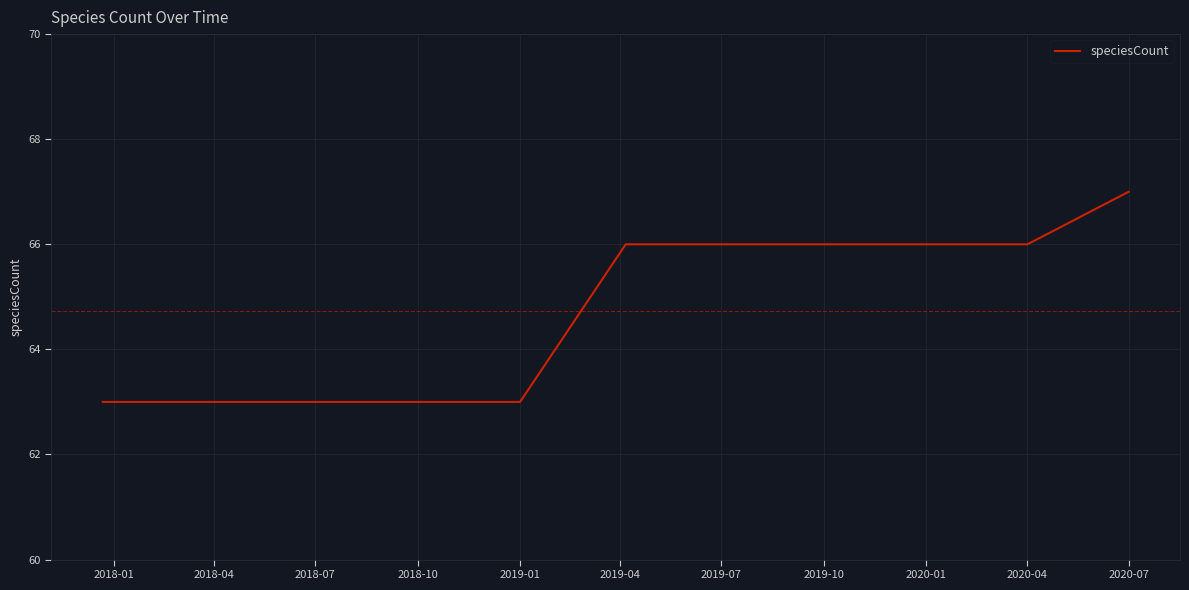

How many values are between 63 and 66?

10